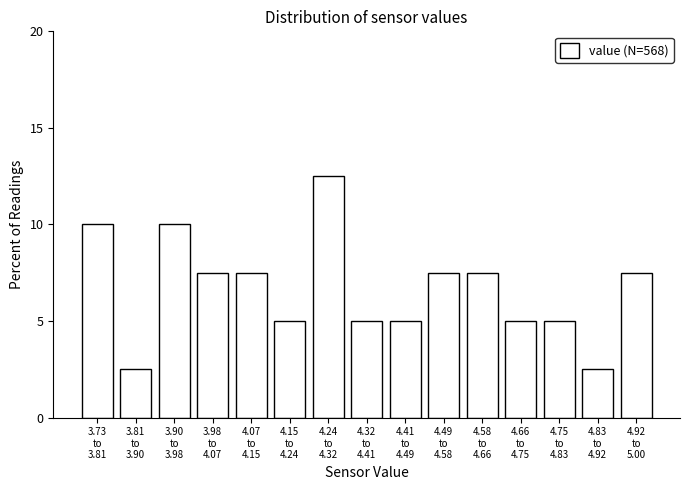

What is the smallest value displayed?

2.5